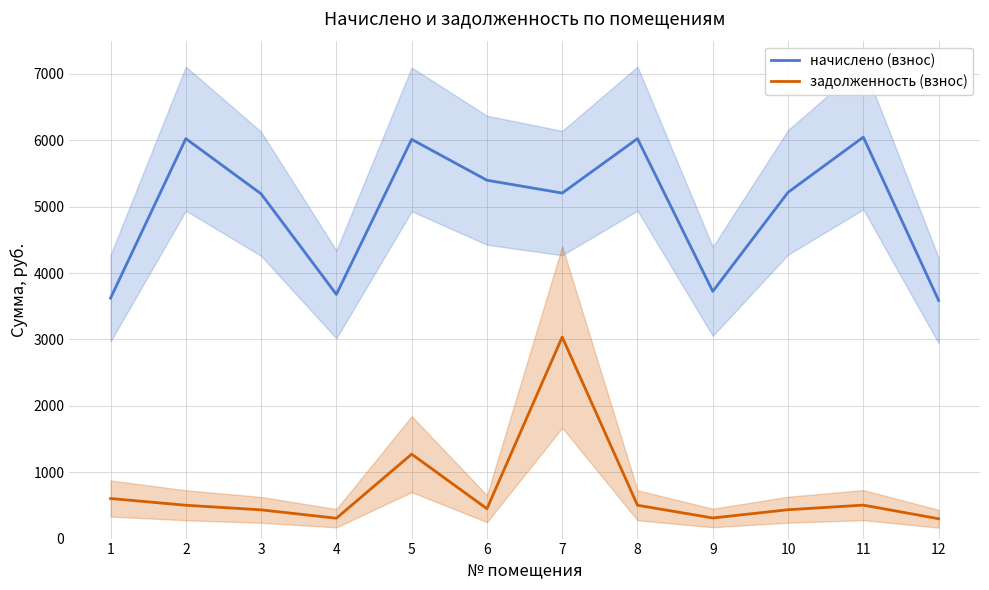

Which category has the highest value across all series?

11